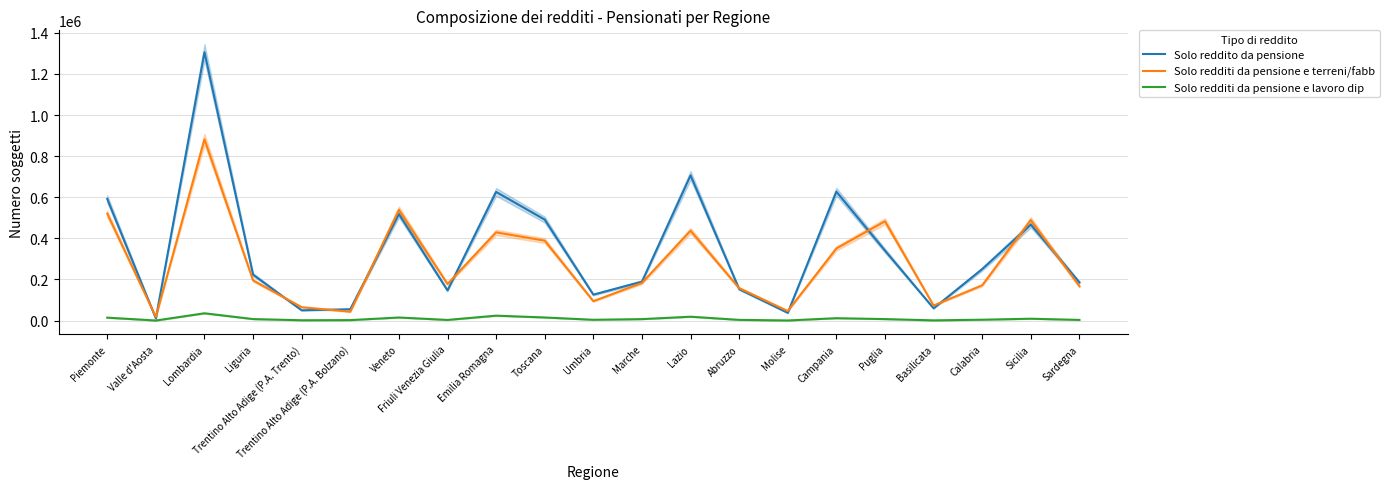

Does the chart display data point markers on the line(s)?

No